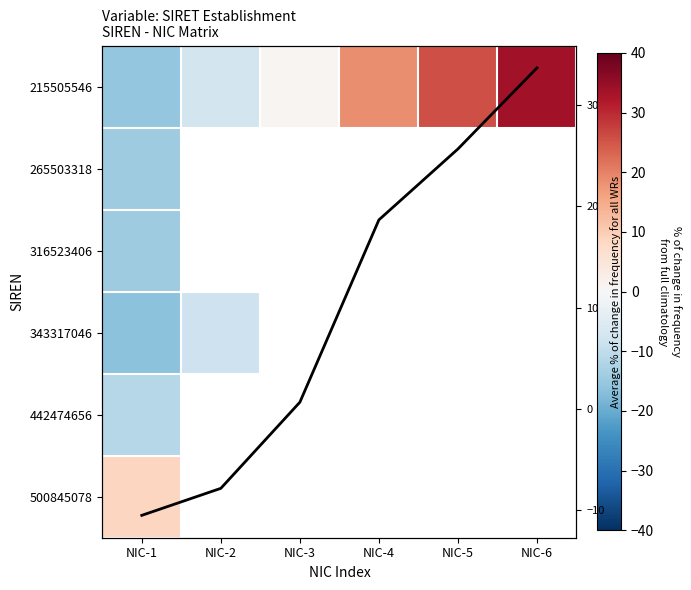

At which category does the chart reach its minimum across all series?

NIC-1